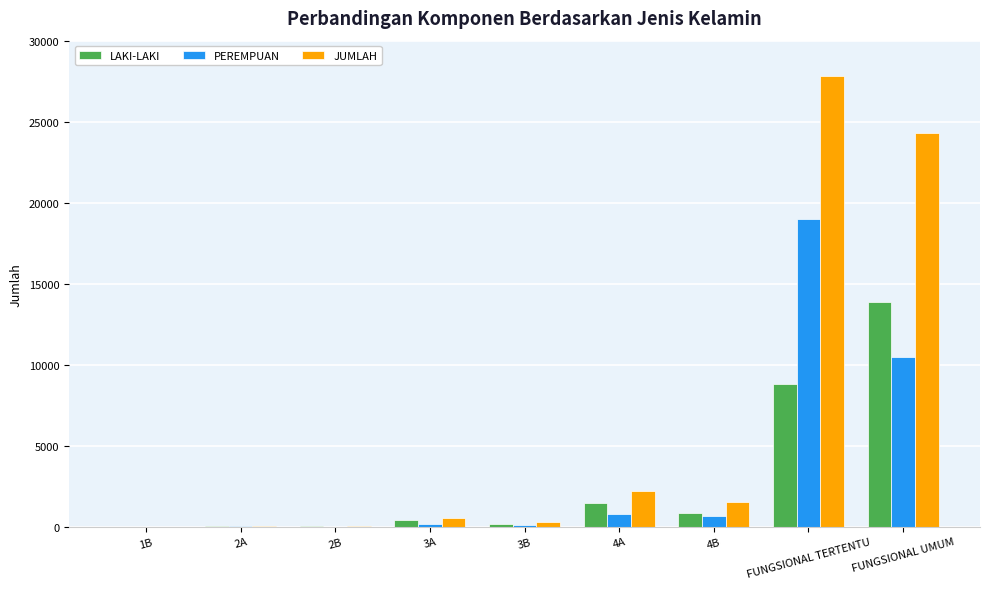

What are all the series names shown in the legend?

LAKI-LAKI, PEREMPUAN, JUMLAH